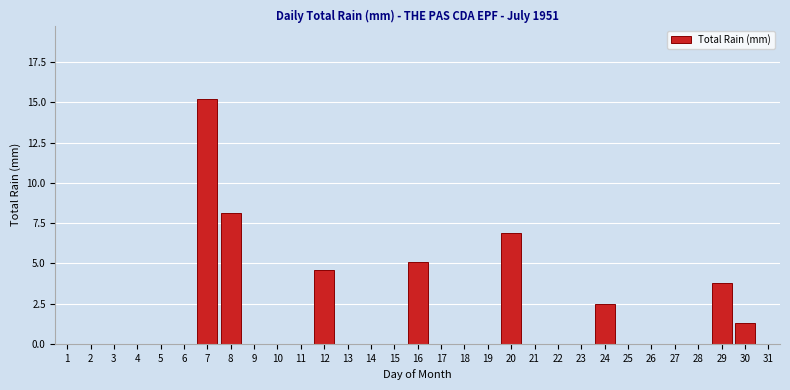

Which label corresponds to the largest value in the chart?

7